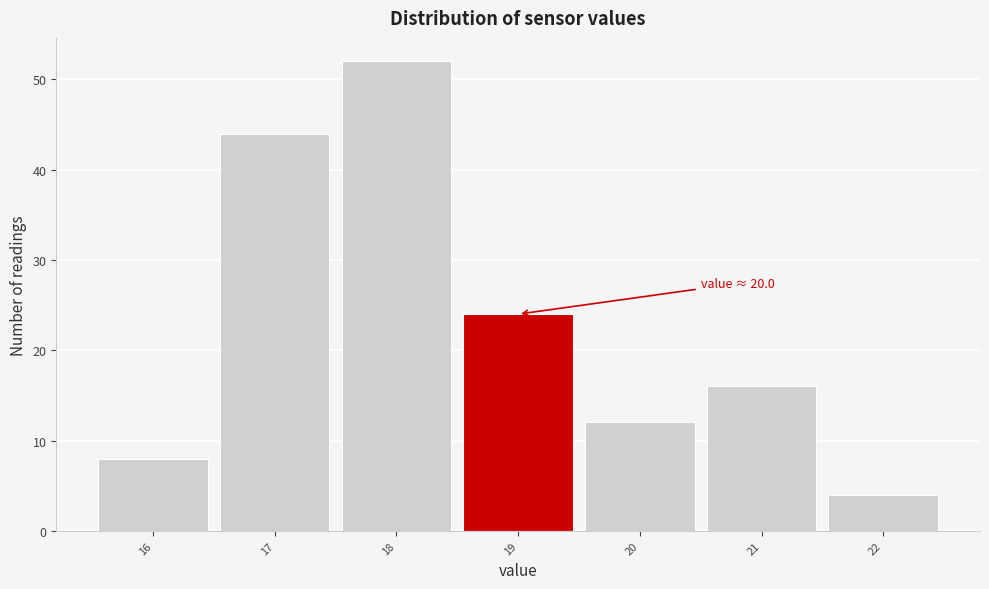

Reading right to left, list all the values displayed in this chart.

4	16	12	24	52	44	8